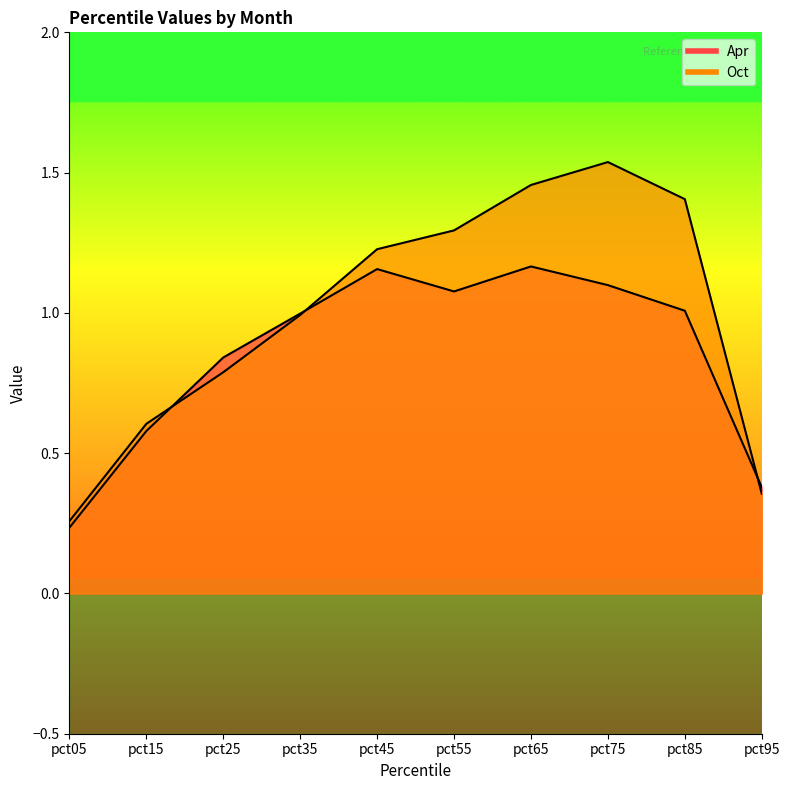

True or false: Apr has a value of 1.2 at pct45.

True